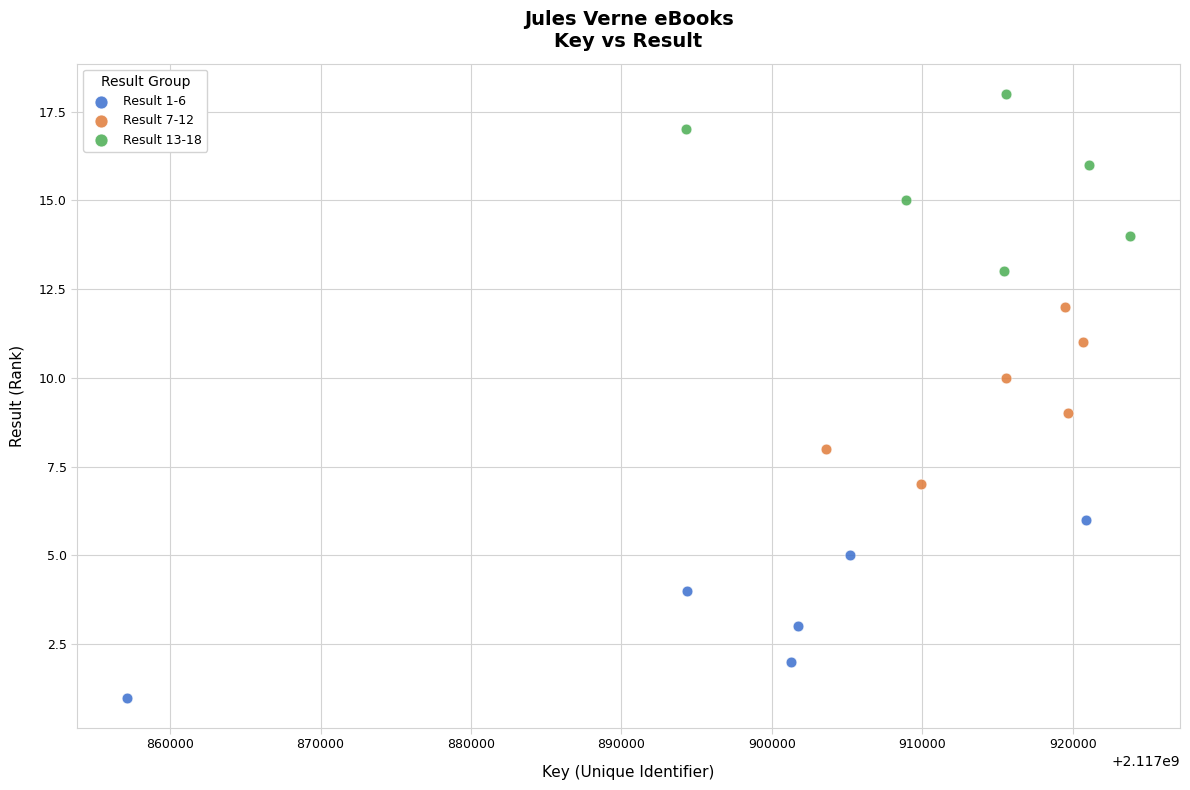

Which series contains the lowest Y value?

Result 1-6